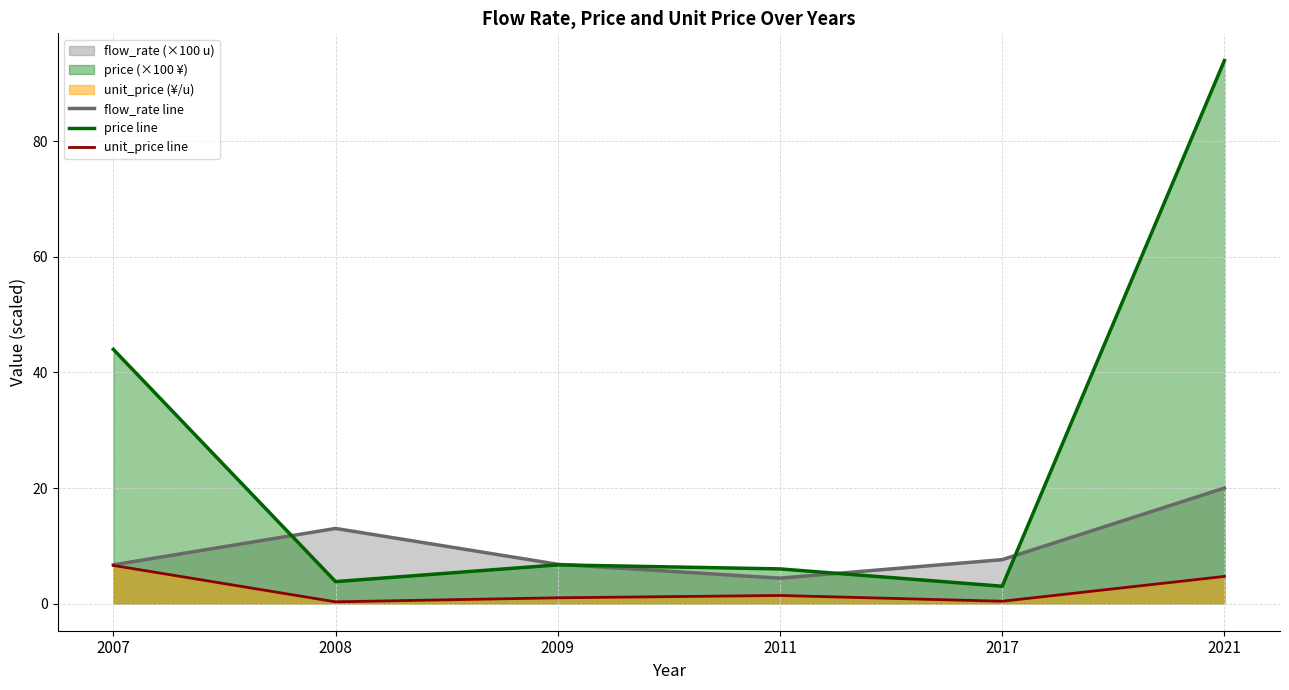

True or false: unit_price line has more than 0 points higher than both neighbors.

True